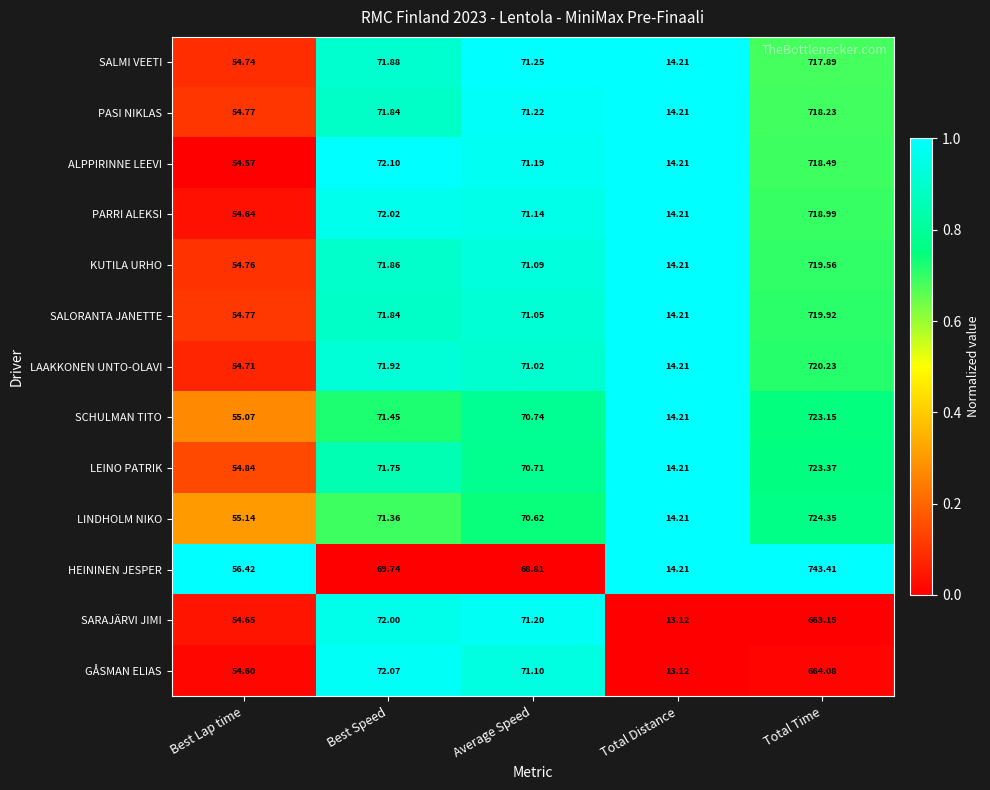

At which category does the chart reach its peak across all series?

Total Time